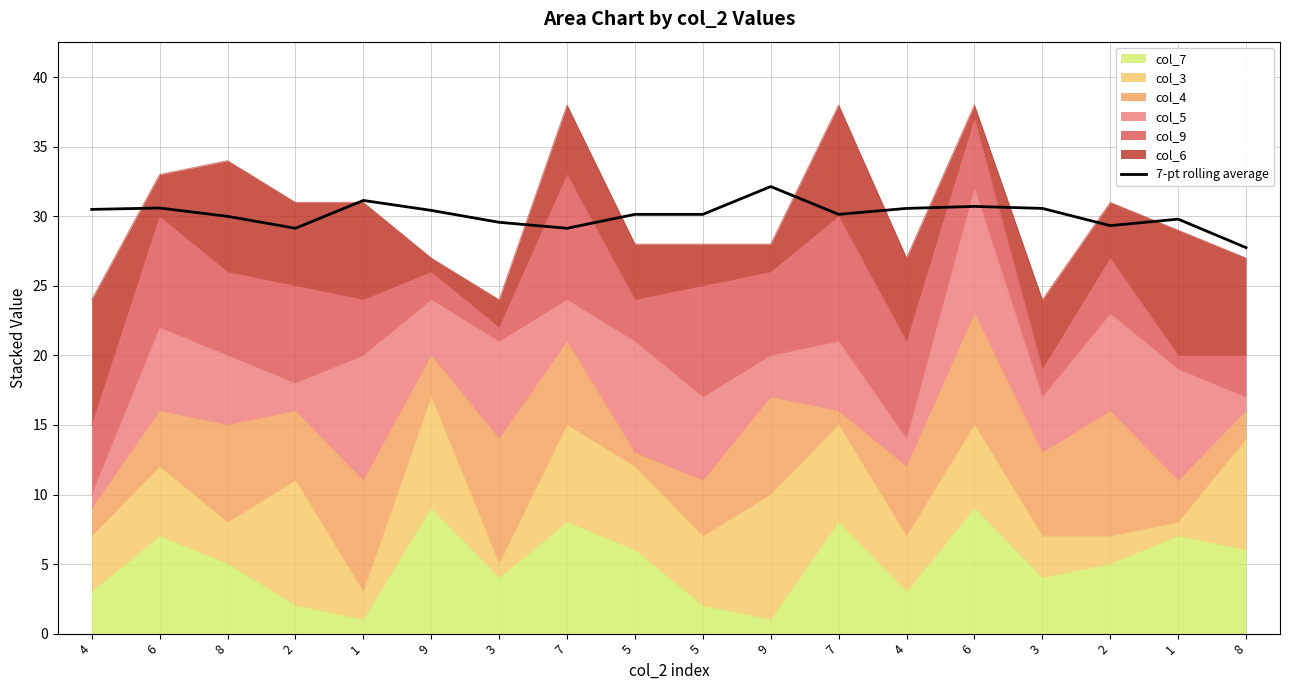

Where is the first local maximum?

6